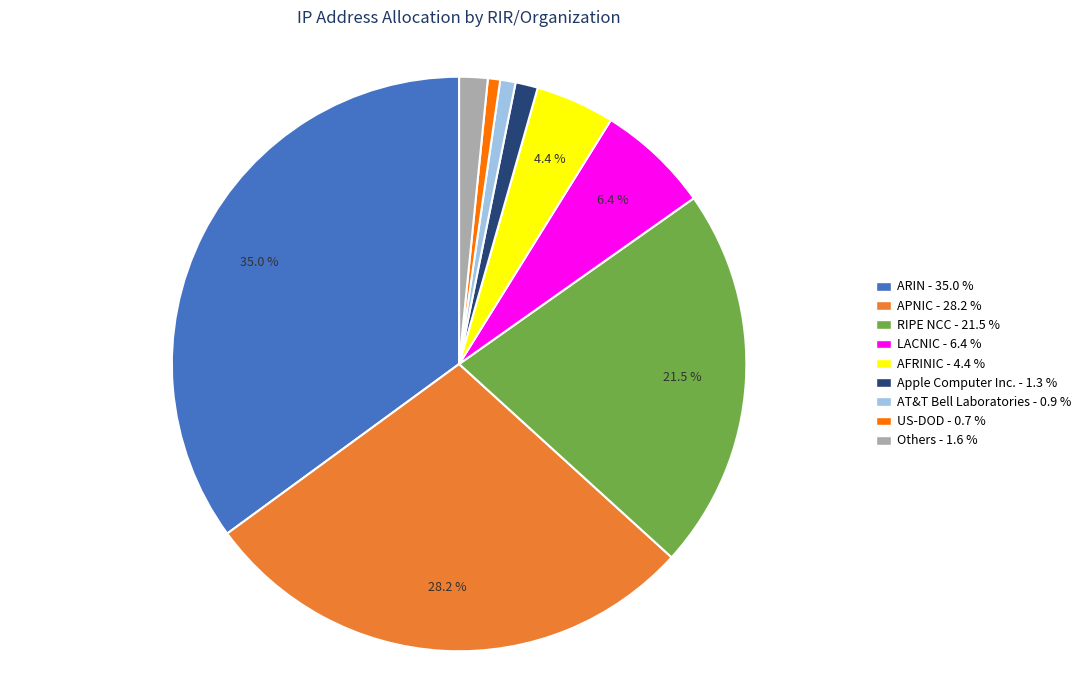

Does any single category account for the majority?

No